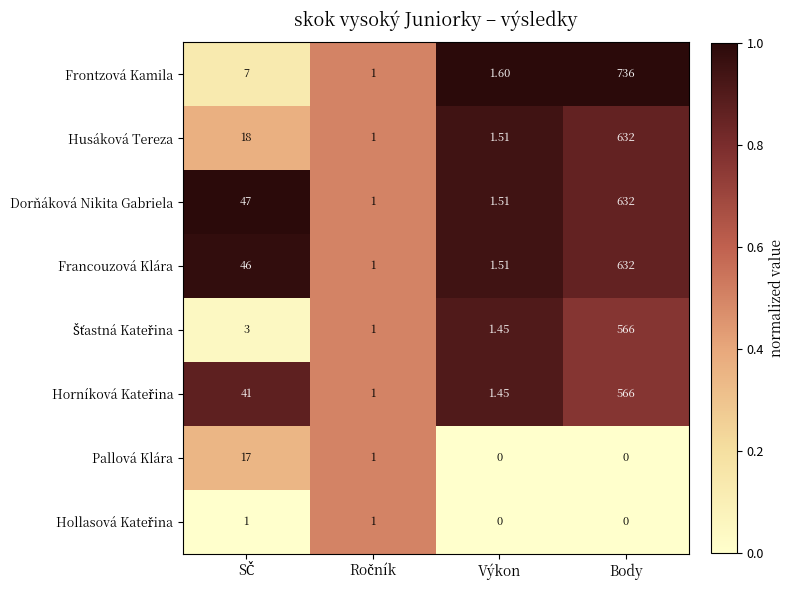

At which category does the chart reach its peak across all series?

Body